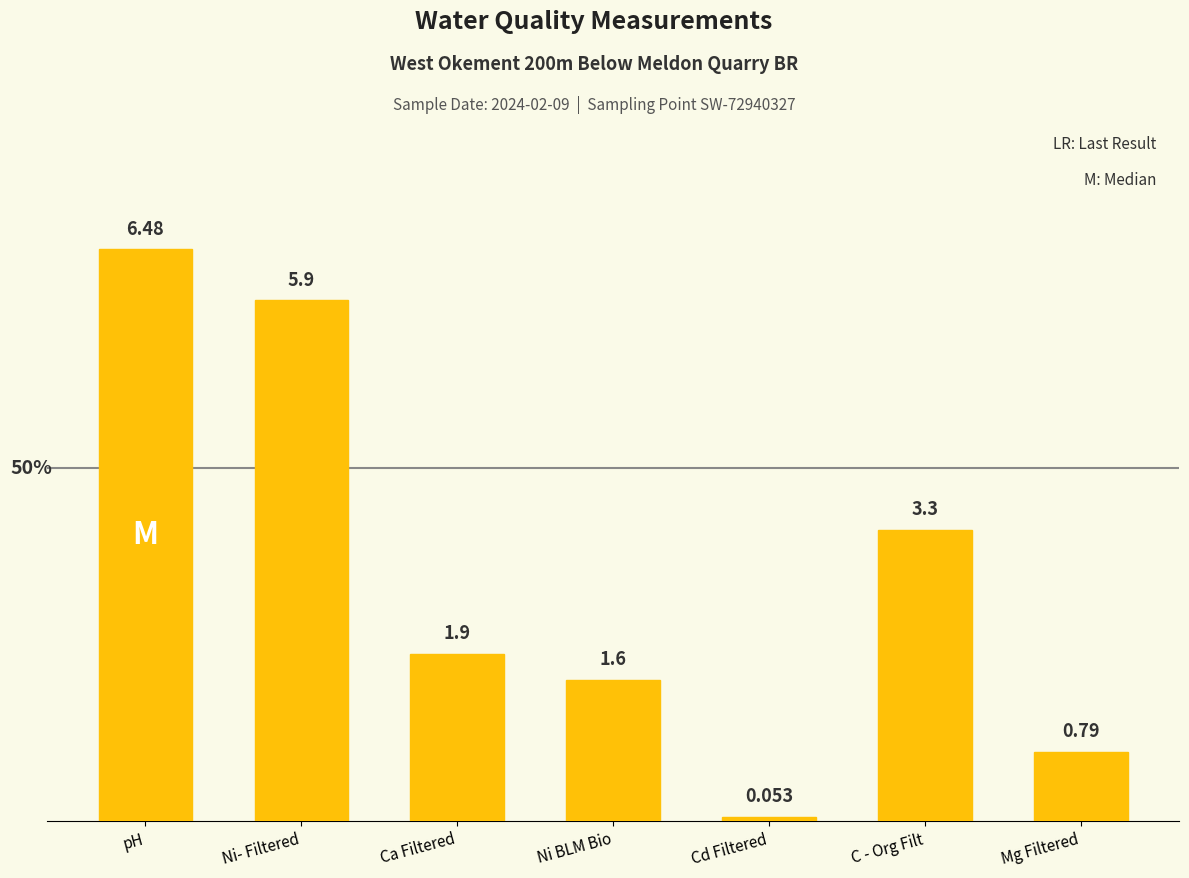

What is the difference between the maximum and second lowest values?

5.7